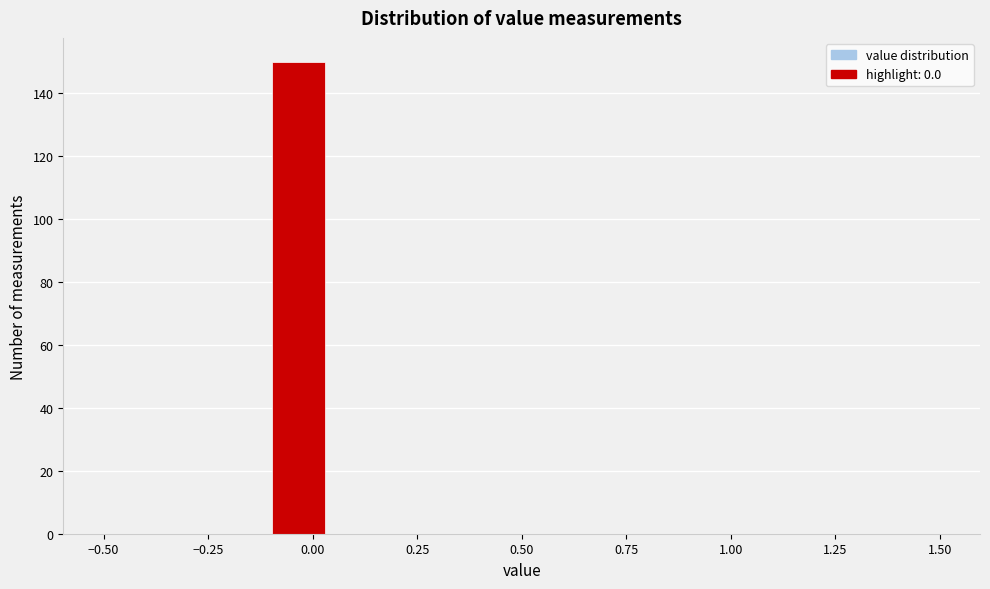

Read against the x-axis, roughly where is the centre of the tallest bar?

-0.05